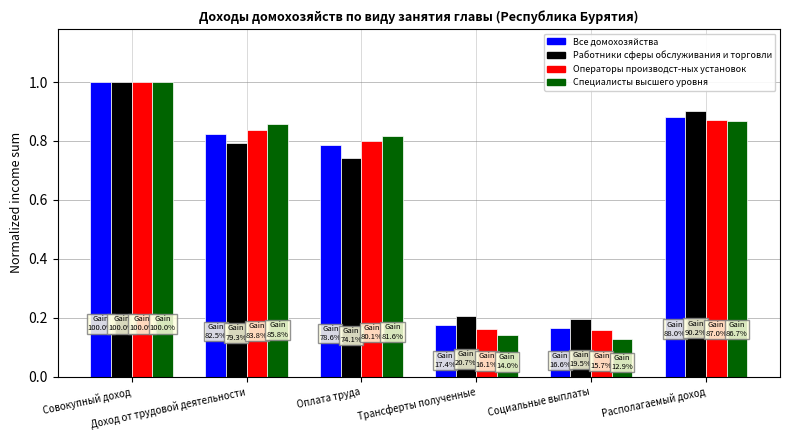

The Все домохозяйства series shows 1.0 at Совокупный доход. True or false?

True